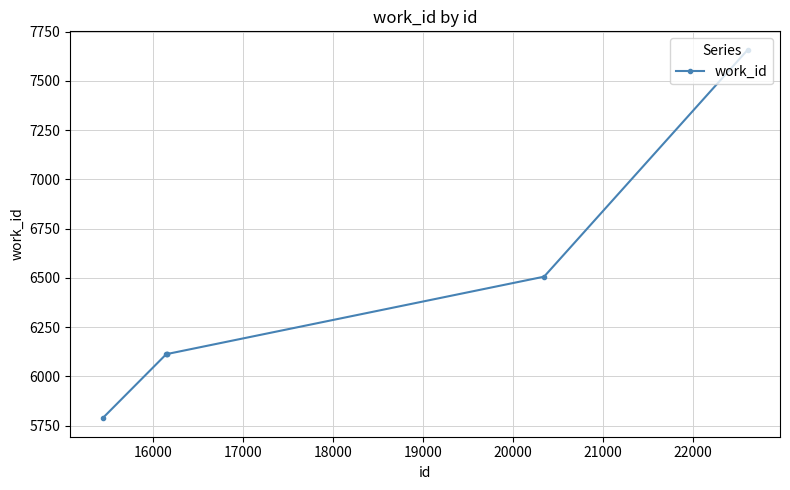

What is the average value?

6382